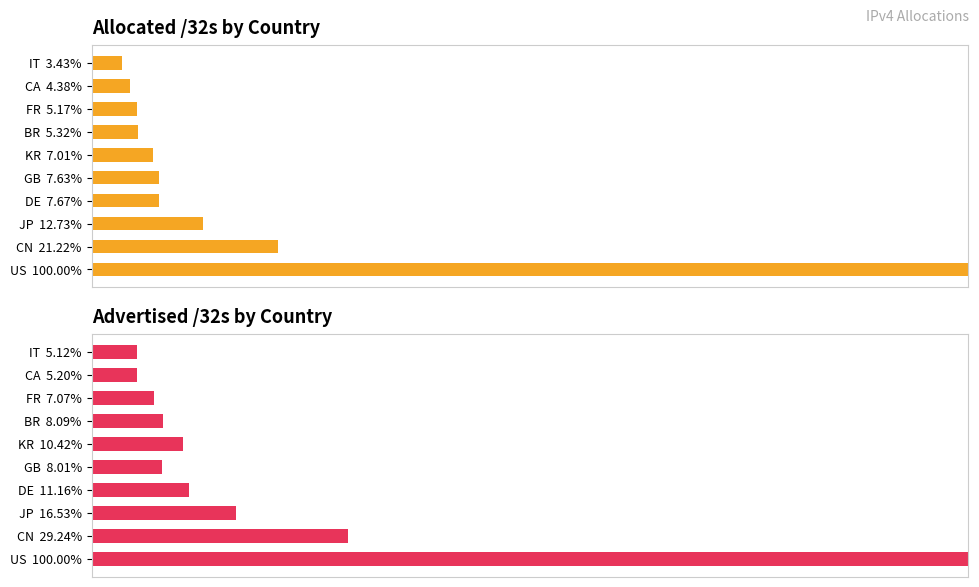

What is the difference between the second highest and second lowest values in the Allocated /32s series?

16.8